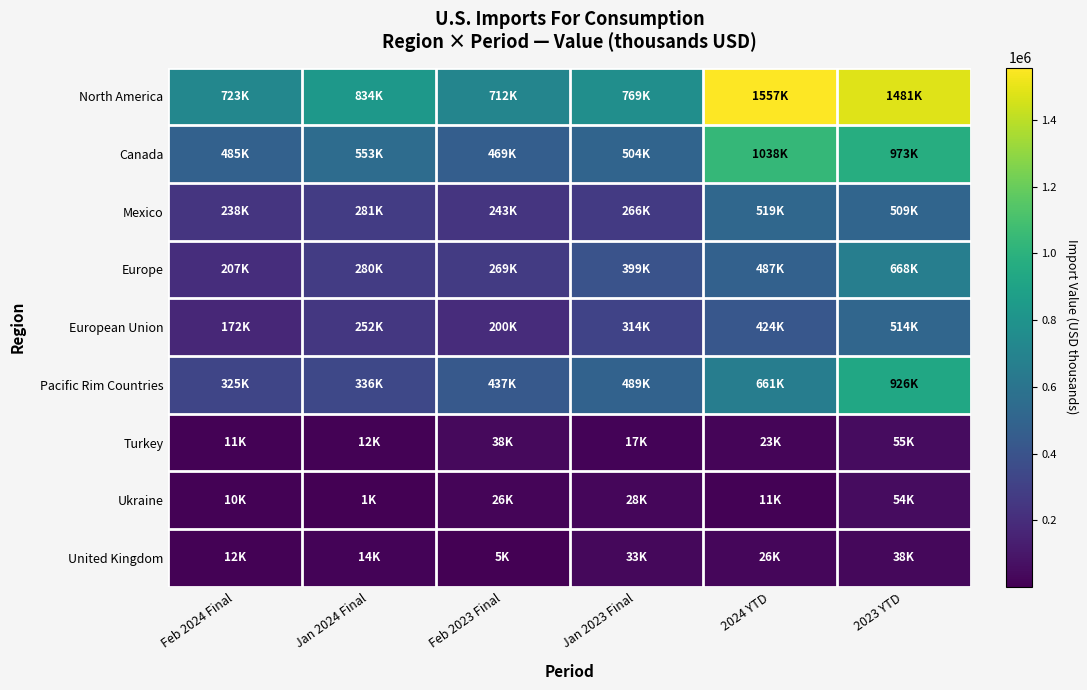

Which series has the largest range (max minus min)?

North America